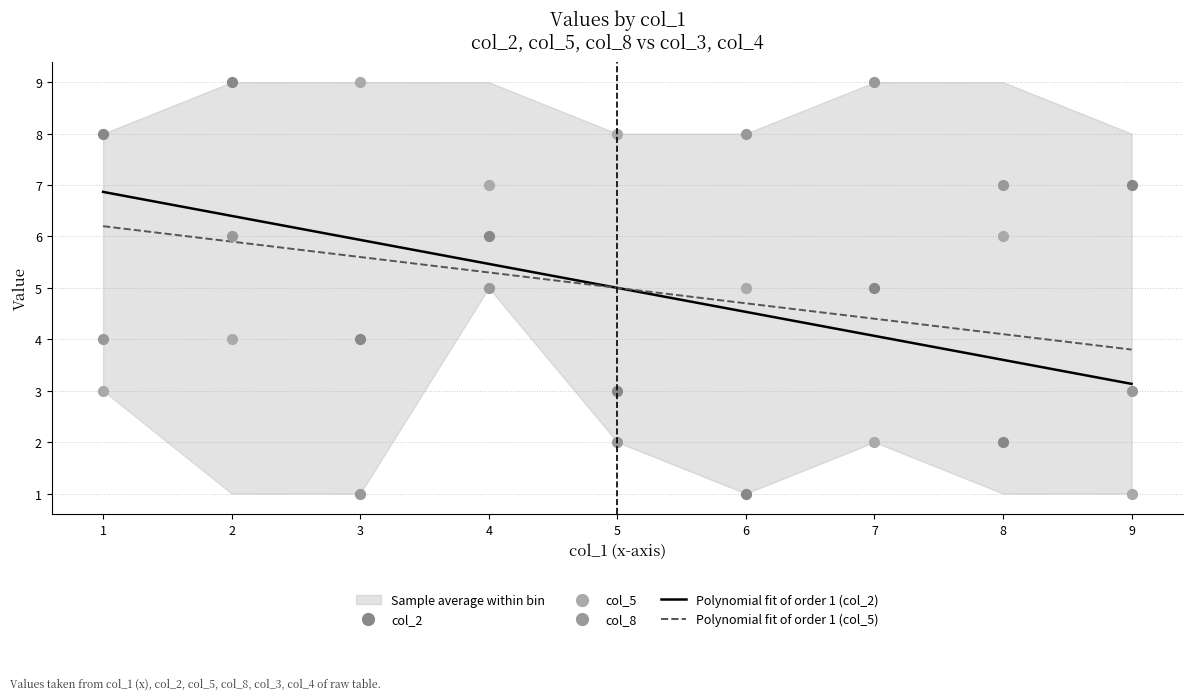

At which category is the sum across all series the highest?

2